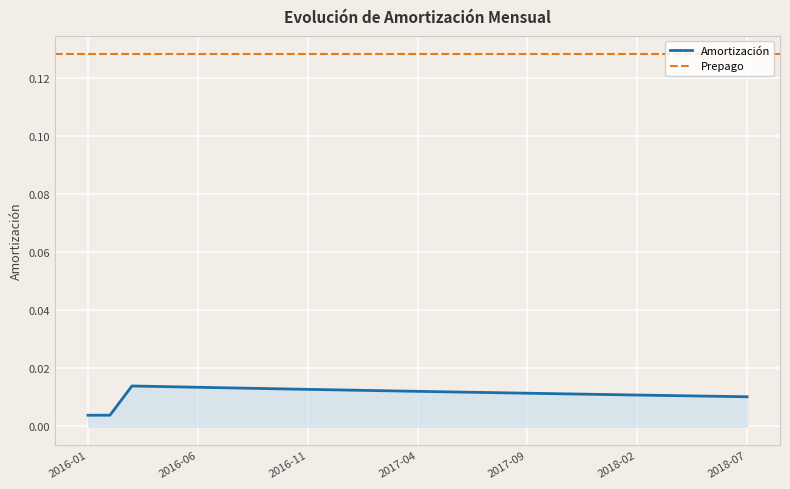

True or false: the data shows 0.0 at 2017-03.

True